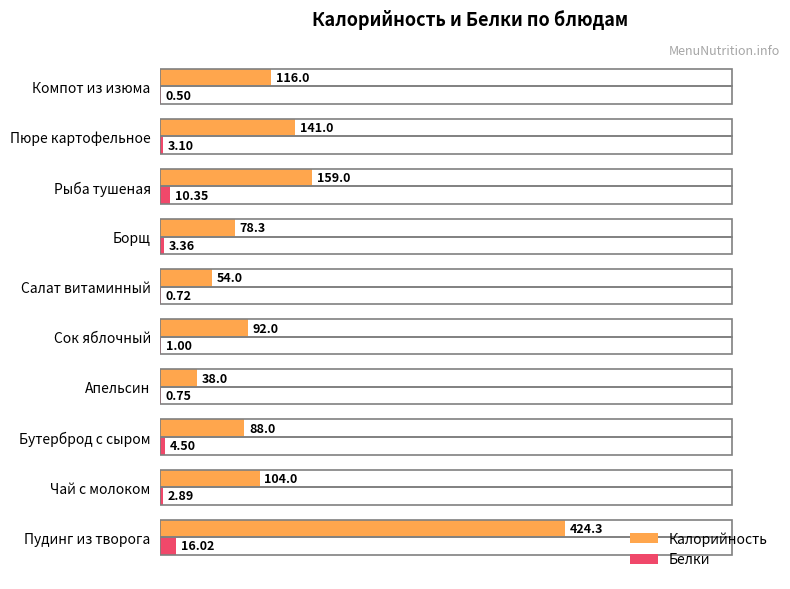

Which category has the highest value in the Белки series?

Пудинг из творога